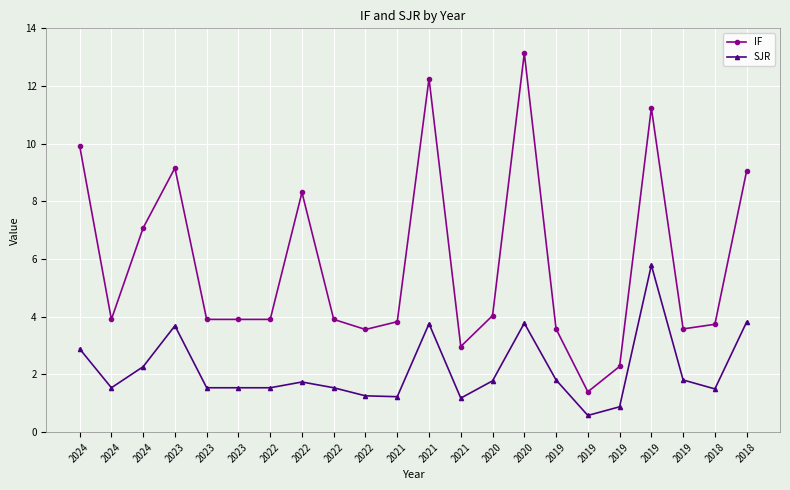

Is this an area chart (filled region under the line)?

No